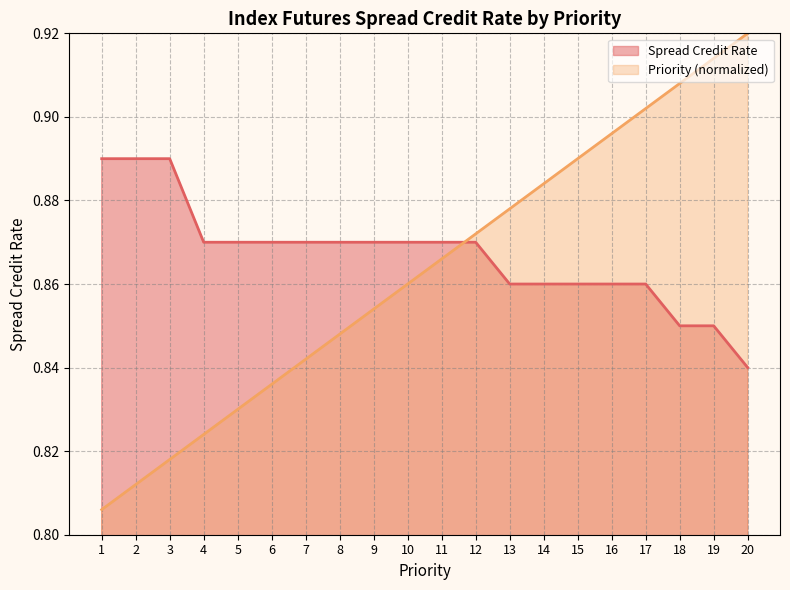

What is the difference between the maximum and minimum values in the Priority series?

0.1